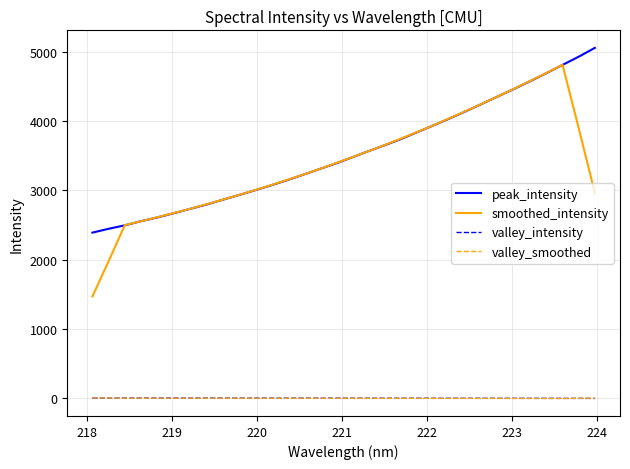

What are all the series names shown in the legend?

peak_intensity, smoothed_intensity, valley_intensity, valley_smoothed